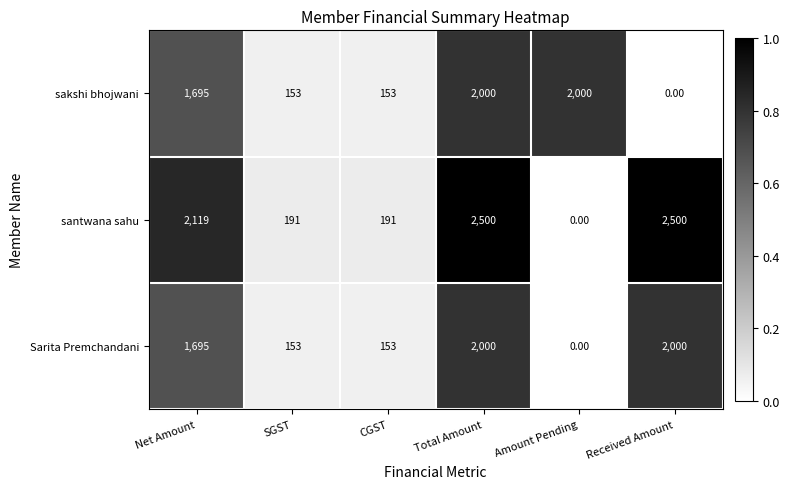

What is the difference between the maximum and minimum values in the Sarita Premchandani series?

2000